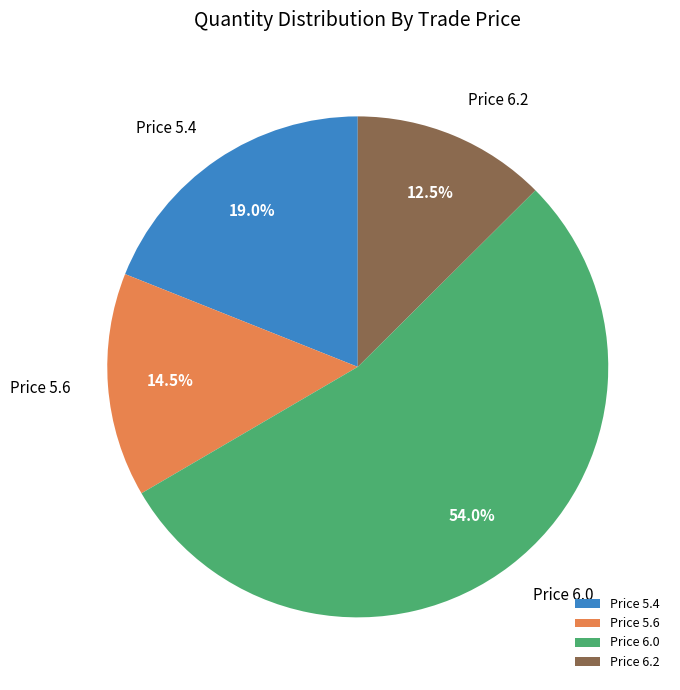

Which category accounts for the majority?

Price 6.0